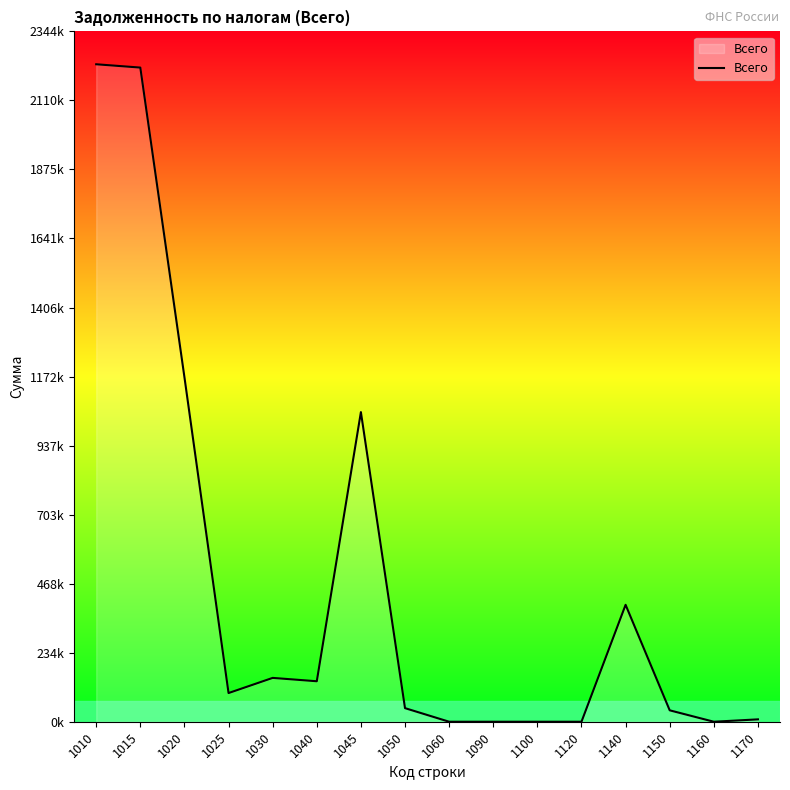

Does the chart display data point markers on the line(s)?

No